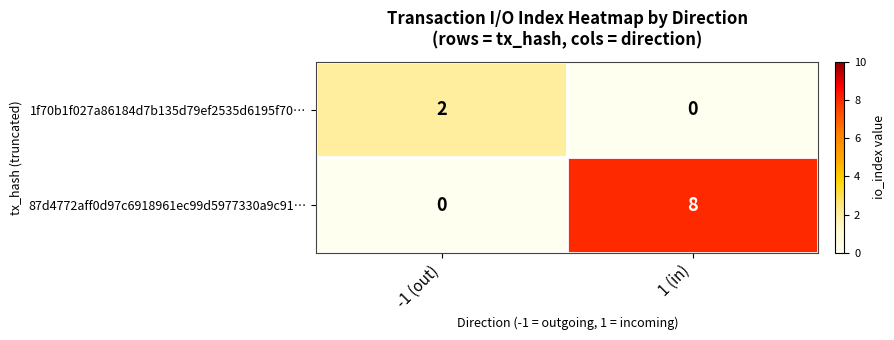

Is it true that 87d4772aff0d97c6918961ec99d5977330a9c91… equals 8 at 1 (in)?

True